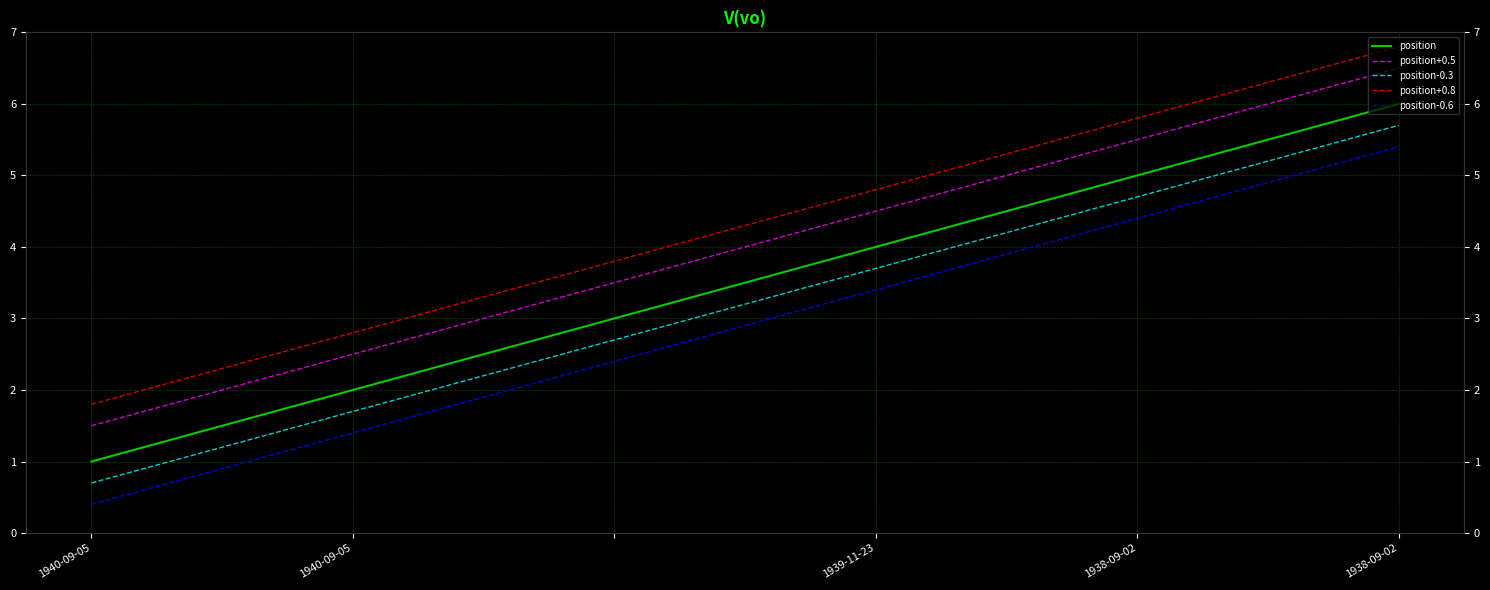

What is the difference between the maximum and minimum values in the position-0.6 series?

5.0